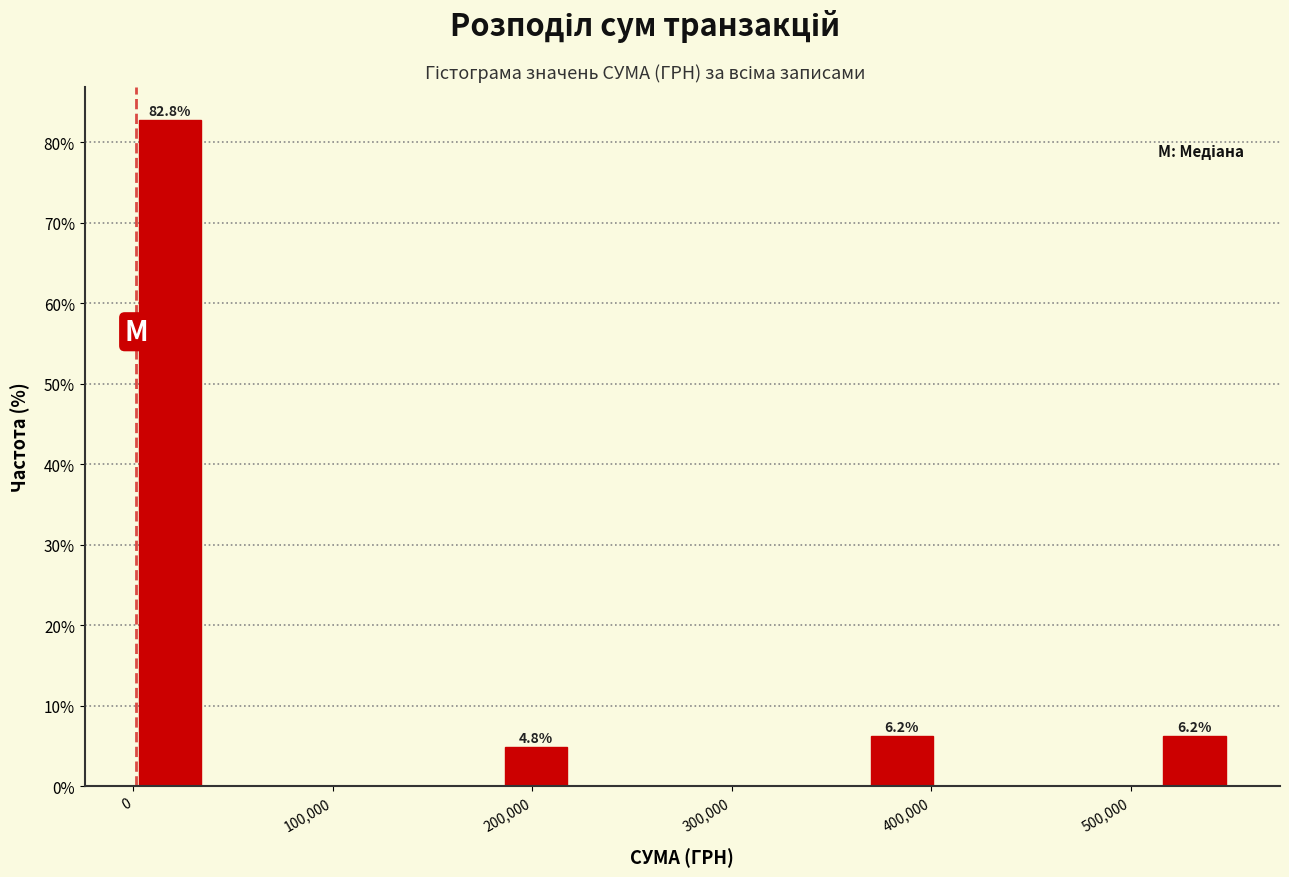

Around what value on the x-axis is the tallest bar? Give the approximate position of its centre, as read against the axis.

20000